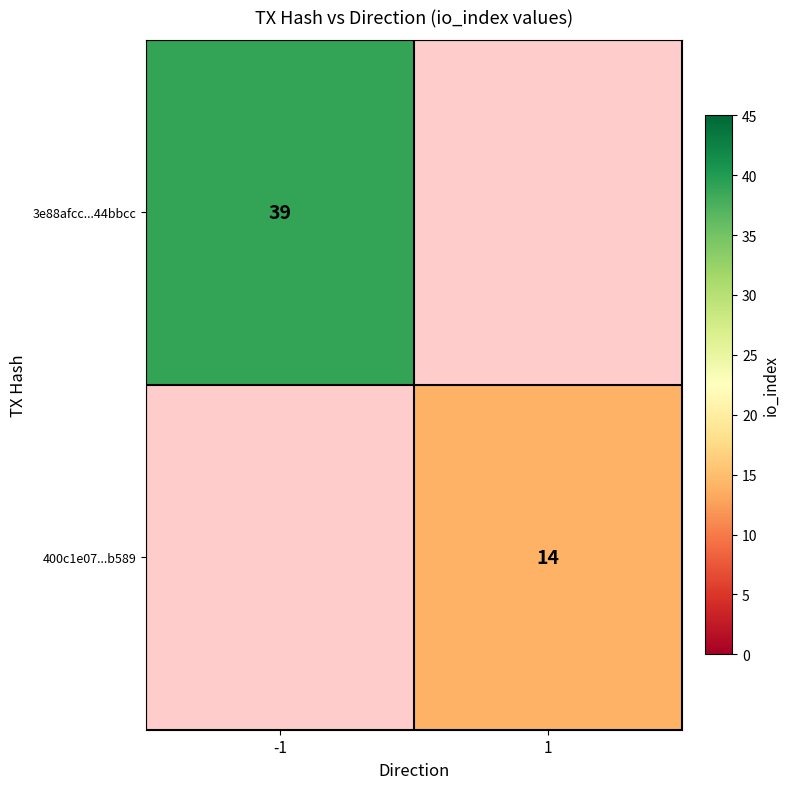

The 400c1e07...b589 series shows 14 at 1. True or false?

True